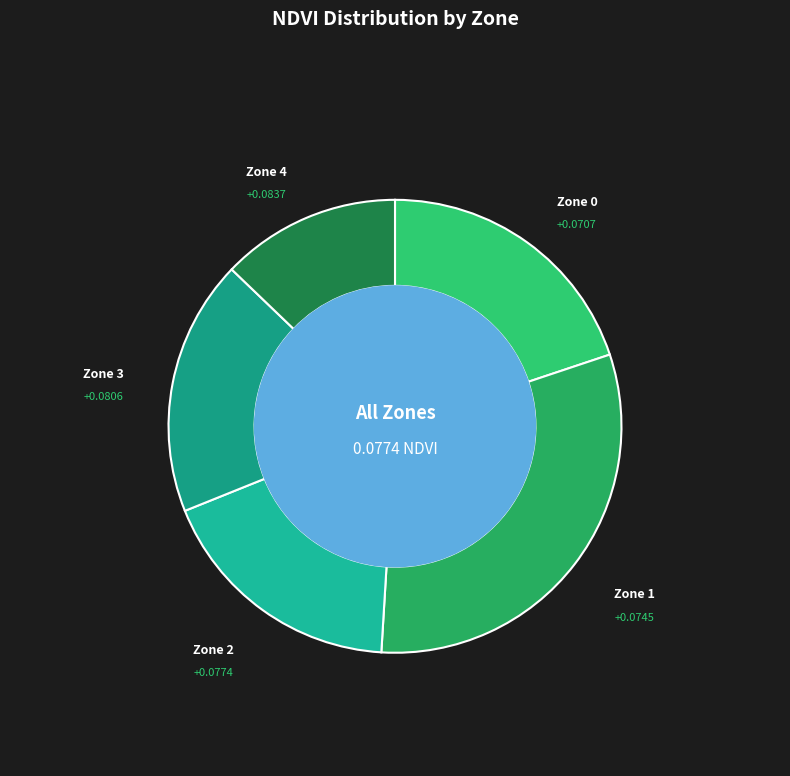

Which slice is the largest?

Zone 1